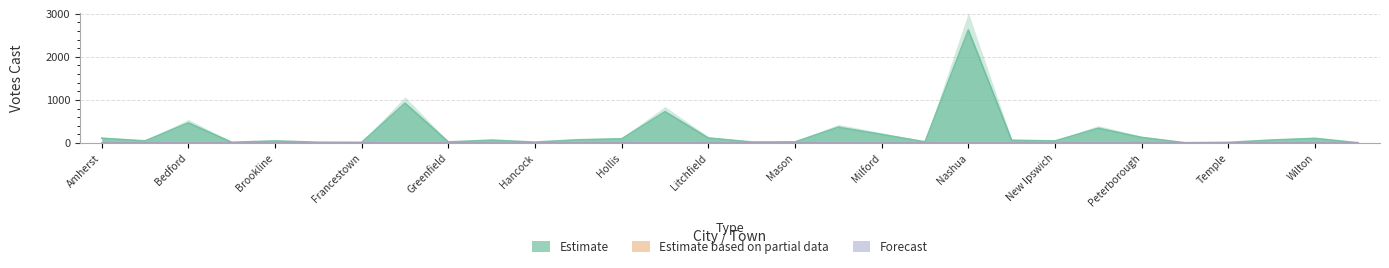

Reading left to right, list all the values displayed in this chart.

Estimate: Amherst=113	Antrim=51	Bedford=468	Bennington=19	Brookline=51	Deering=20	Francestown=18	Goffstown=925	Greenfield=27	Greenville=69	Hancock=23	Hillsborough=77	Hollis=99	Hudson=729	Litchfield=118	Lyndeborough=26	Mason=28	Merrimack=368	Milford=201	Mont Vernon=29	Nashua=2623	New Boston=66	New Ipswich=50	Pelham=344	Peterborough=131	Sharon=9	Temple=17	Weare=71	Wilton=109	Windsor=7
Estimate based on partial data: Amherst=0	Antrim=0	Bedford=0	Bennington=0	Brookline=0	Deering=0	Francestown=0	Goffstown=0	Greenfield=0	Greenville=0	Hancock=0	Hillsborough=0	Hollis=0	Hudson=0	Litchfield=0	Lyndeborough=0	Mason=0	Merrimack=0	Milford=0	Mont Vernon=0	Nashua=0	New Boston=0	New Ipswich=0	Pelham=0	Peterborough=0	Sharon=0	Temple=0	Weare=0	Wilton=0	Windsor=0
Forecast: Amherst=0	Antrim=0	Bedford=0	Bennington=0	Brookline=0	Deering=0	Francestown=0	Goffstown=0	Greenfield=0	Greenville=0	Hancock=0	Hillsborough=0	Hollis=0	Hudson=0	Litchfield=0	Lyndeborough=0	Mason=0	Merrimack=0	Milford=0	Mont Vernon=0	Nashua=0	New Boston=0	New Ipswich=0	Pelham=0	Peterborough=0	Sharon=0	Temple=0	Weare=0	Wilton=0	Windsor=0